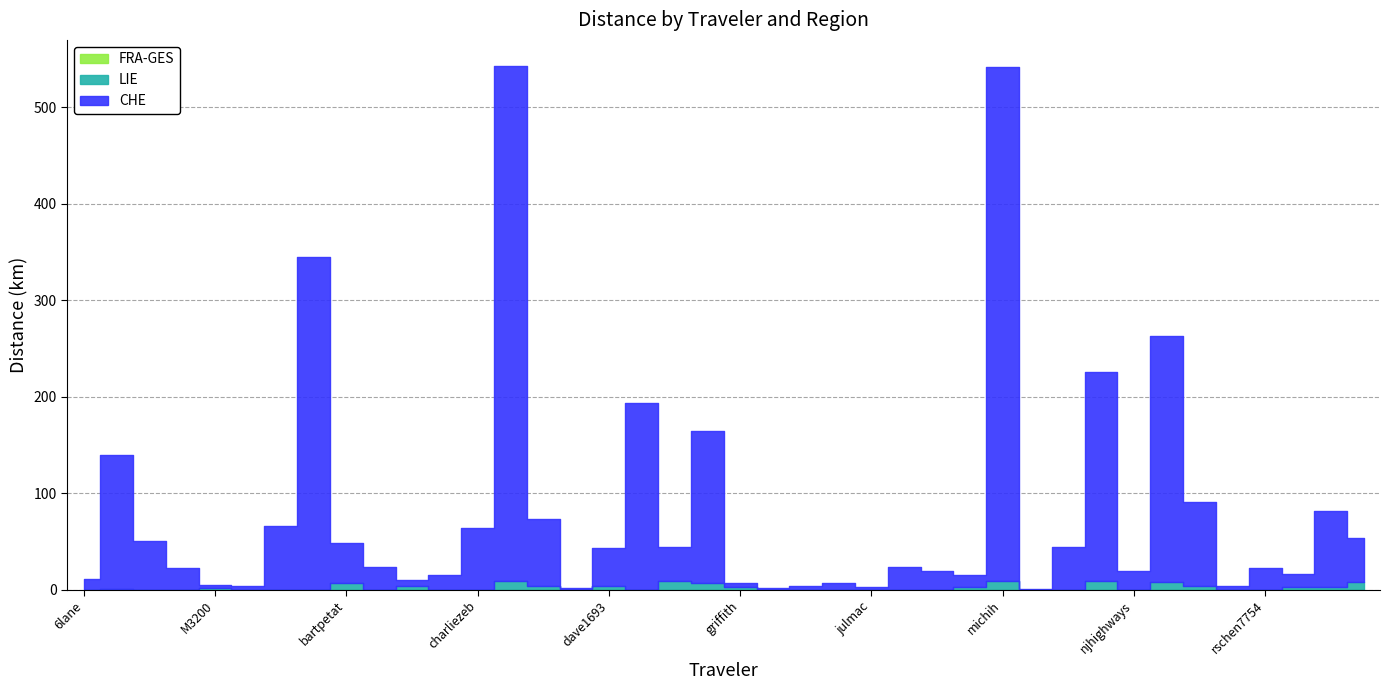

What is the maximum value for LIE?

9.1